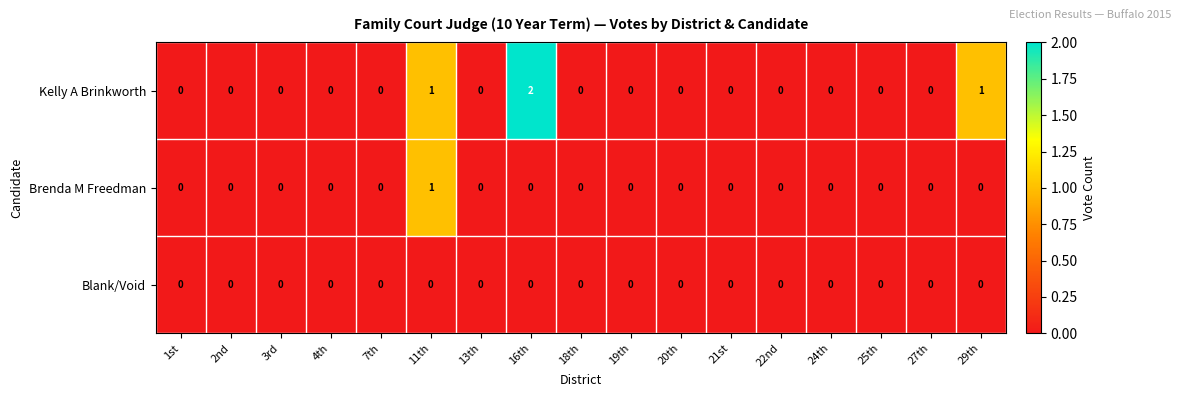

The Kelly A Brinkworth series shows 0 at 24th. True or false?

True